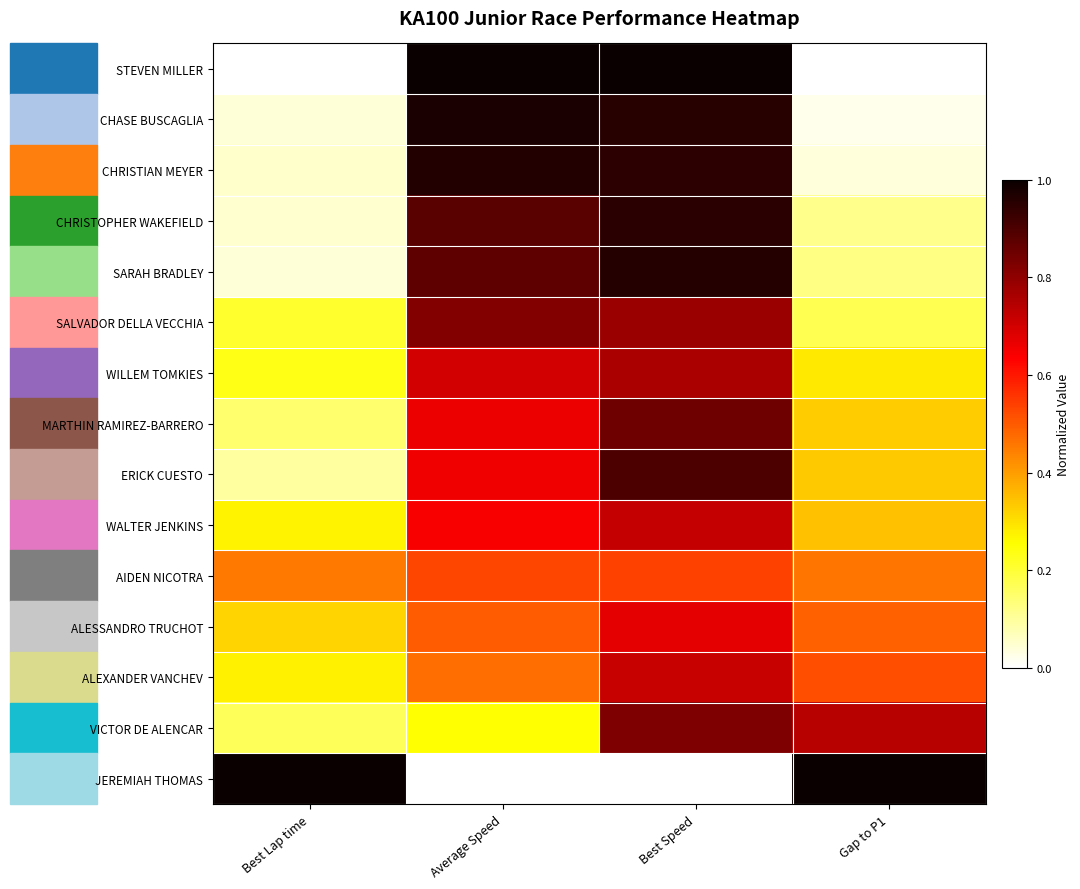

Which label corresponds to the largest value in the chart?

Average Speed